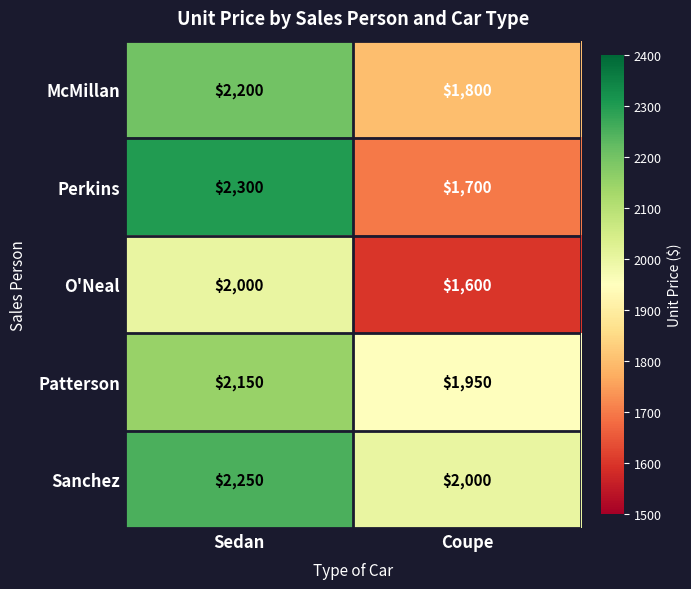

What is the total value across all series at Coupe?

9050